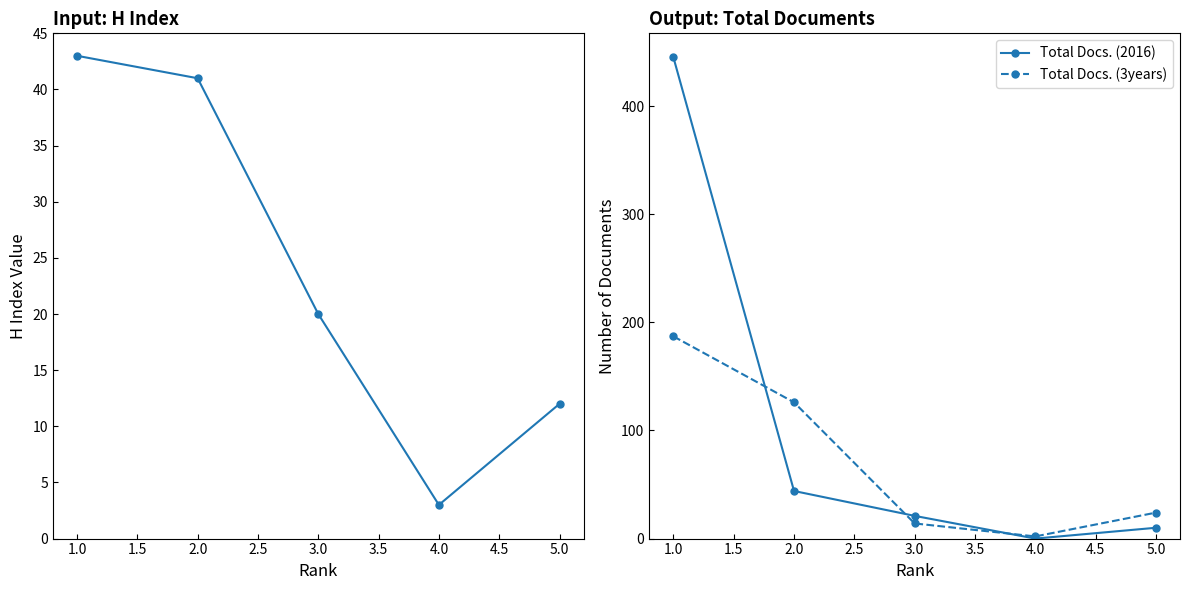

True or false: Total Docs. (3years) has more than 0 interior local peaks.

False